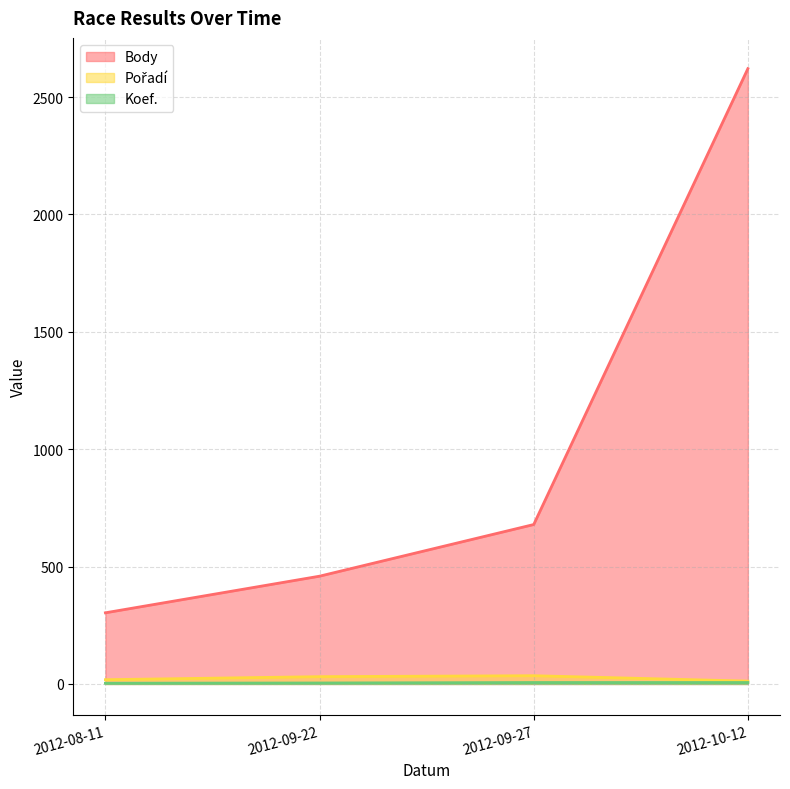

What is the label of the 3rd point from the left?

2012-09-27